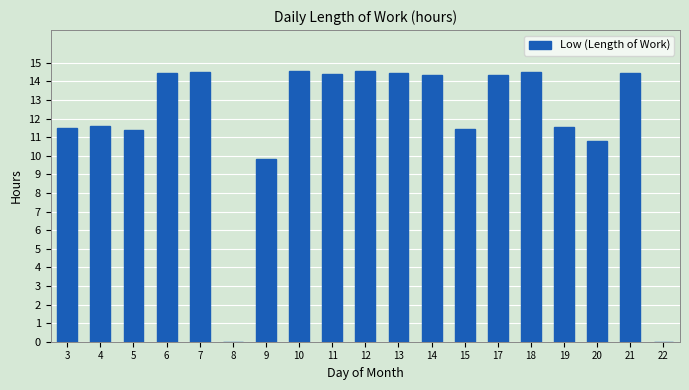

What is the sum of the values at 13 and 4?

26.0